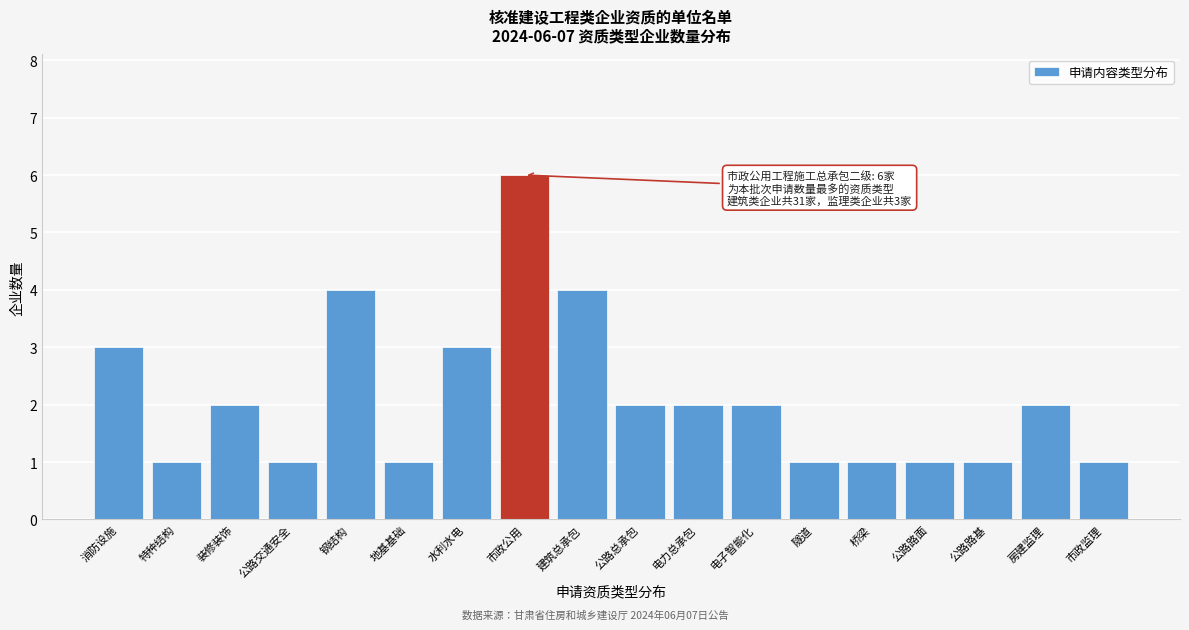

Reading left to right, list all the values displayed in this chart.

消防设施=3	特种结构=1	装修装饰=2	公路交通安全=1	钢结构=4	地基基础=1	水利水电=3	市政公用=6	建筑总承包=4	公路总承包=2	电力总承包=2	电子智能化=2	隧道=1	桥梁=1	公路路面=1	公路路基=1	房建监理=2	市政监理=1